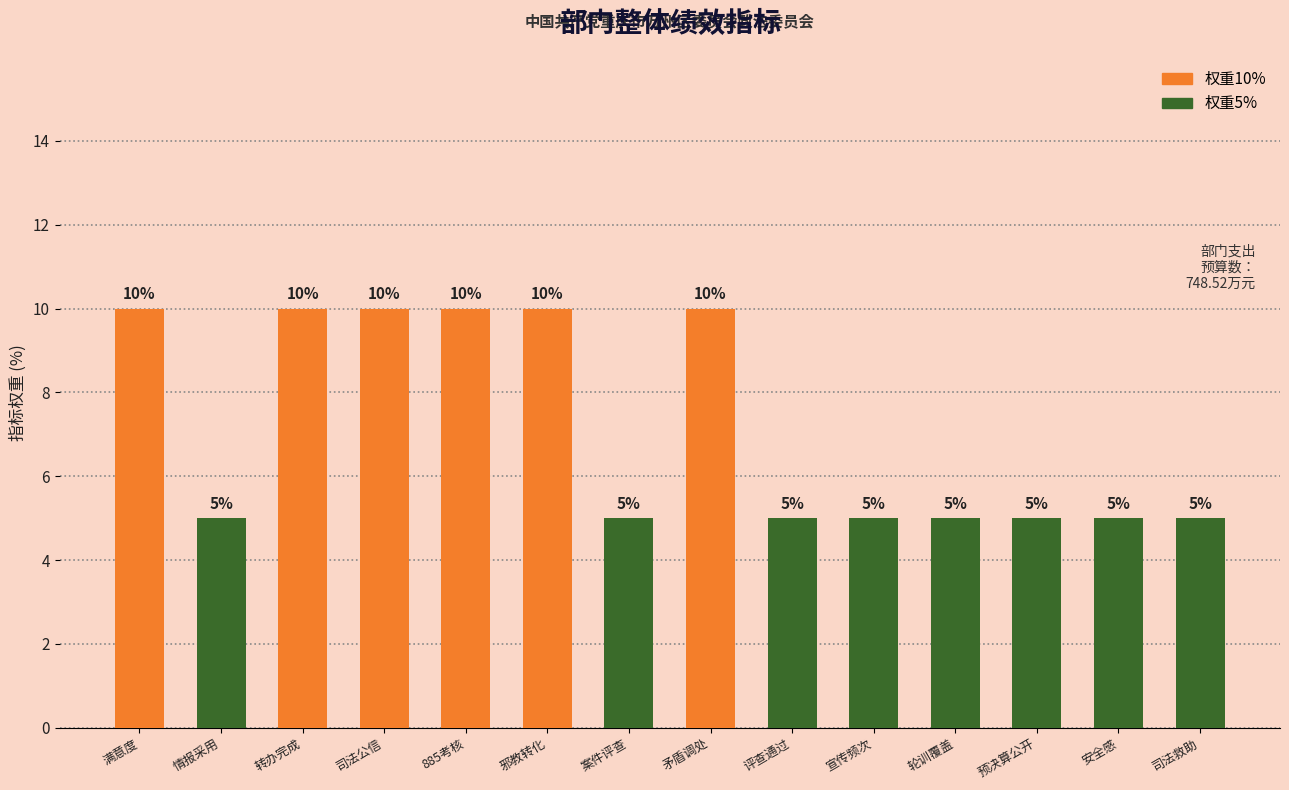

What is the label of the 5th bar from the left?

885考核